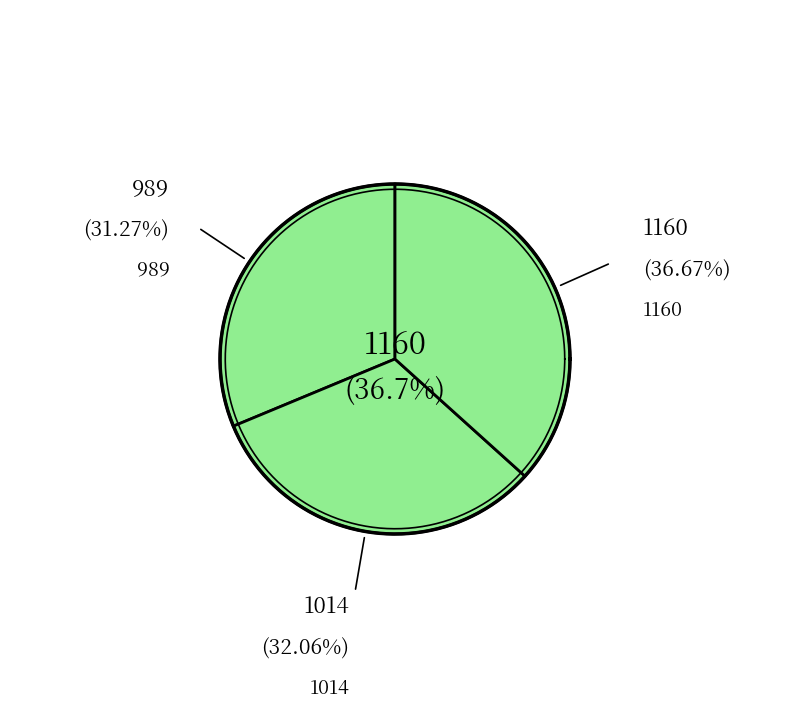

The 1160 slice represents 37% of the pie. True or false?

True